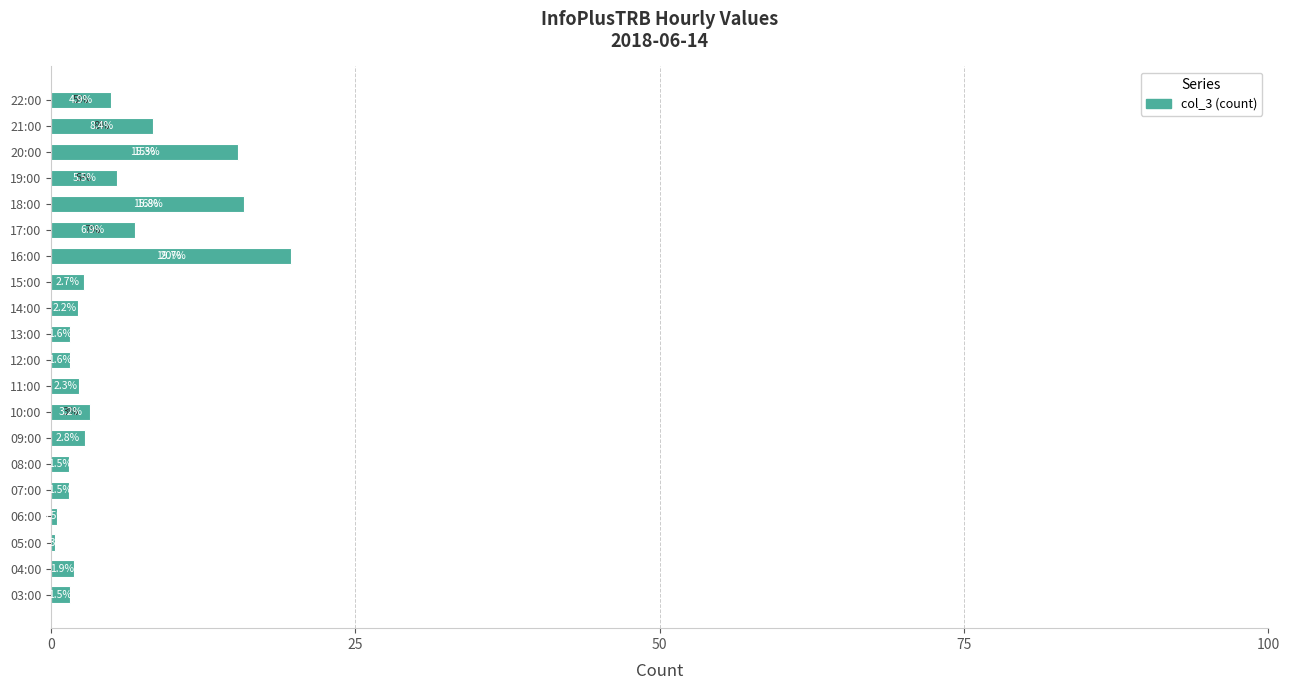

Which has a higher value, 14:00 or 18:00?

18:00